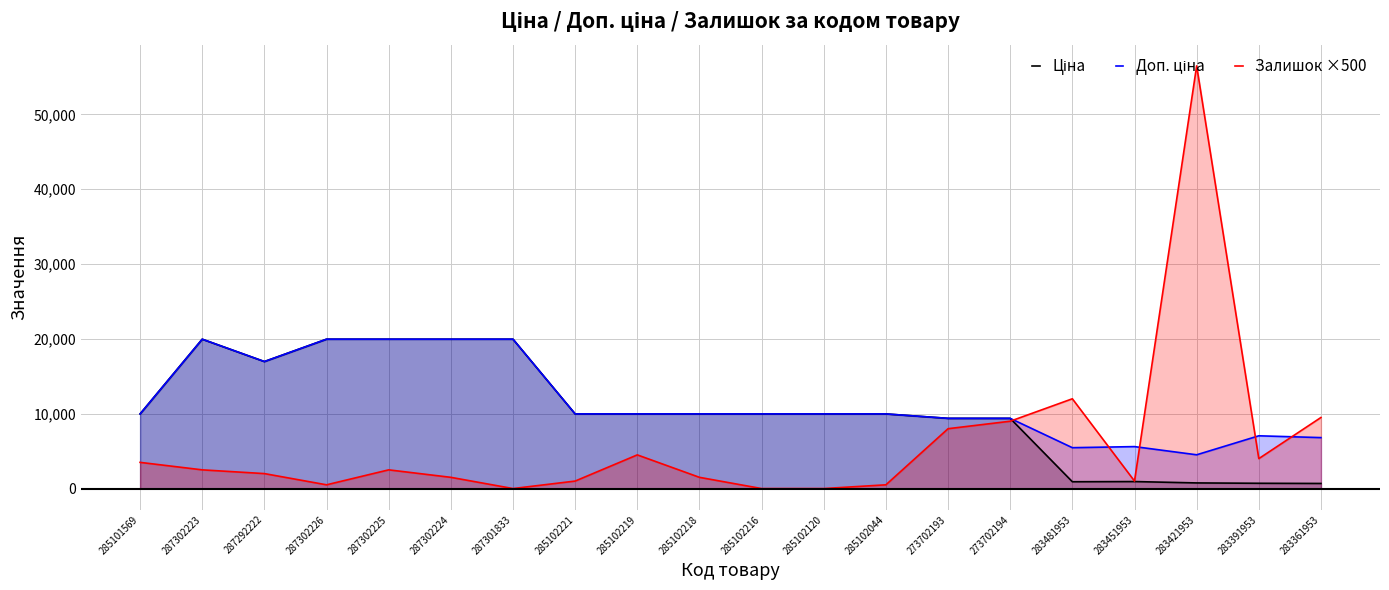

How many values in the Залишок ×500 series exceed 2500?

8